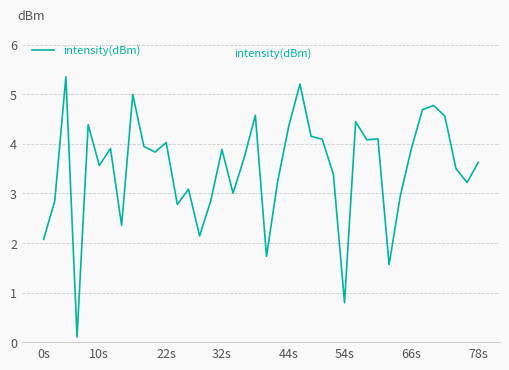

What is the minimum value shown in the chart?

0.1